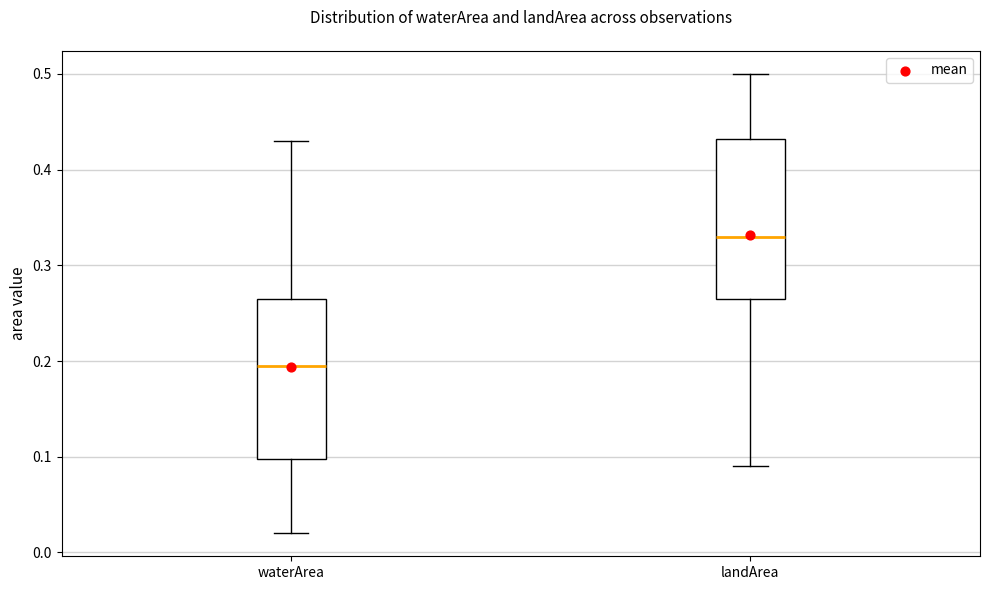

Which box has the highest median line?

landArea